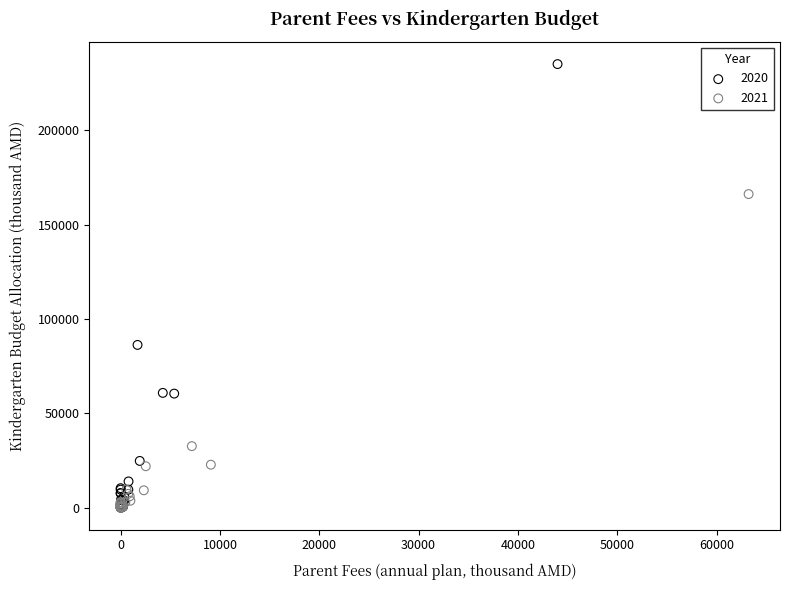

Which series has the largest Y range (max minus min)?

2020